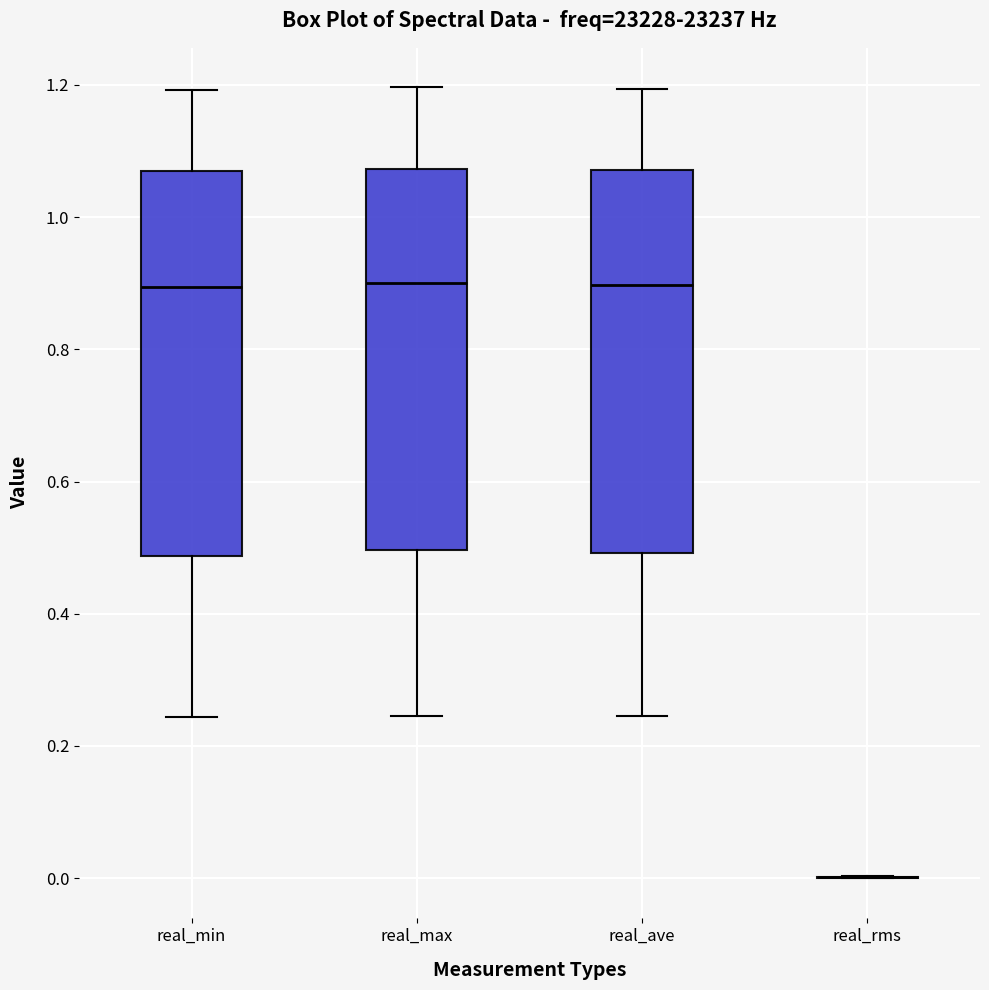

Where does the median line of the box for real_ave sit on the y-axis? The values are not printed on the chart, so give them approximately, as read against the axis.

0.90